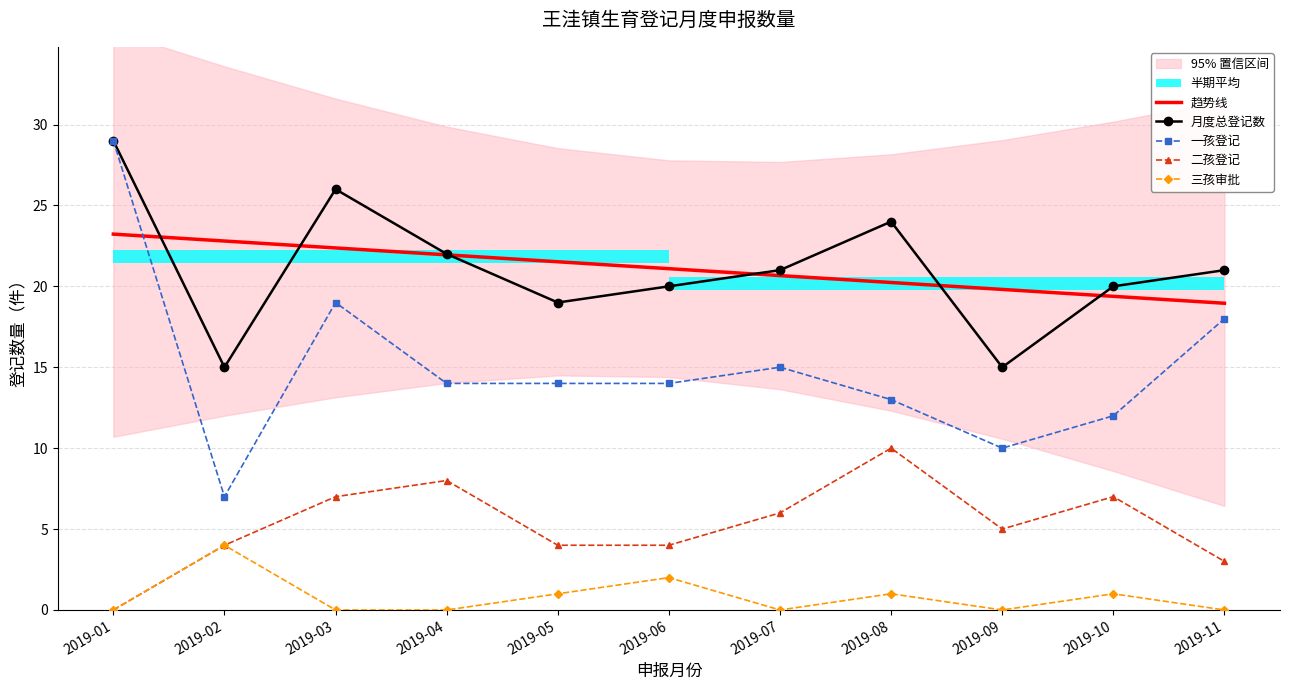

At which label is 月度总登记数 closest to 22?

2019-04